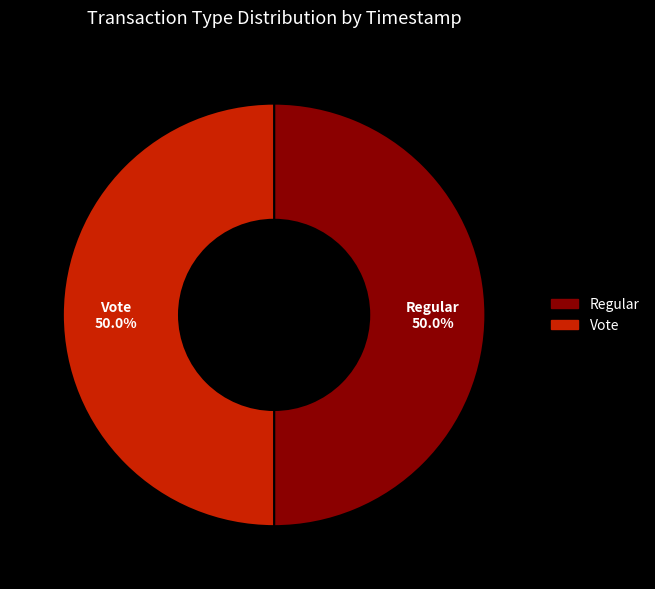

What is the ratio of the value at Regular to the value at Vote?

1.0